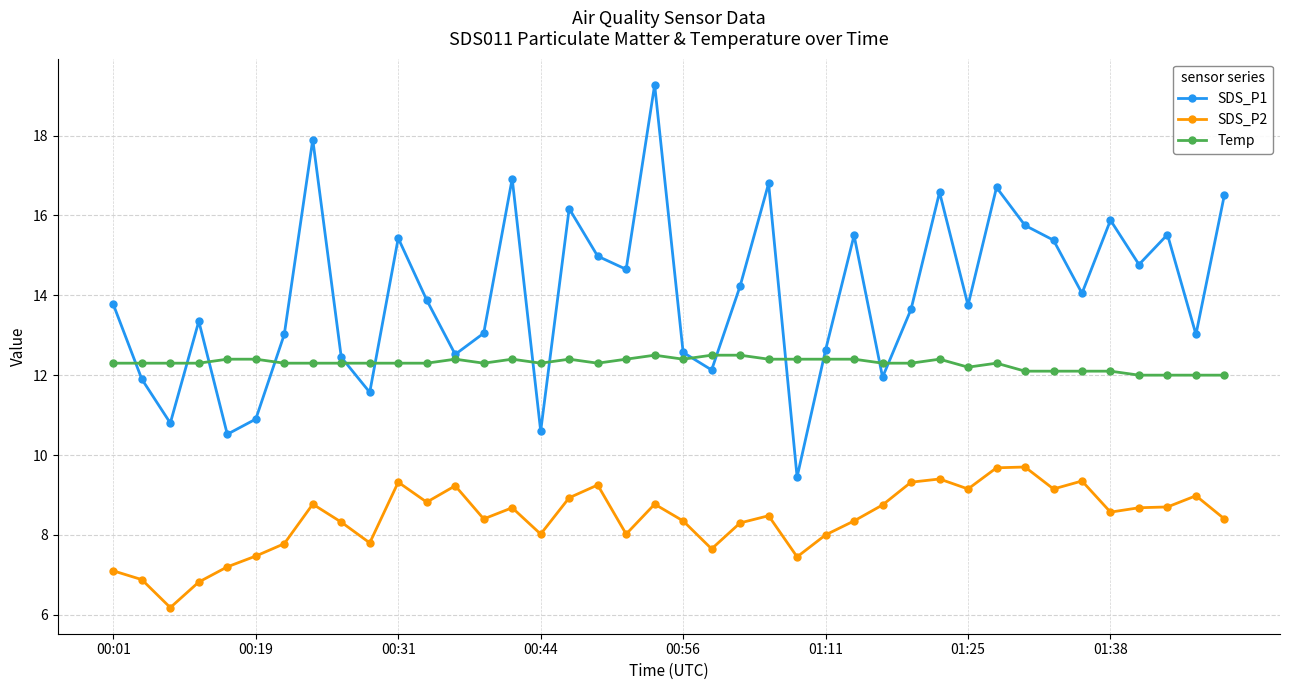

True or false: SDS_P1 and SDS_P2 intersect in this chart.

False